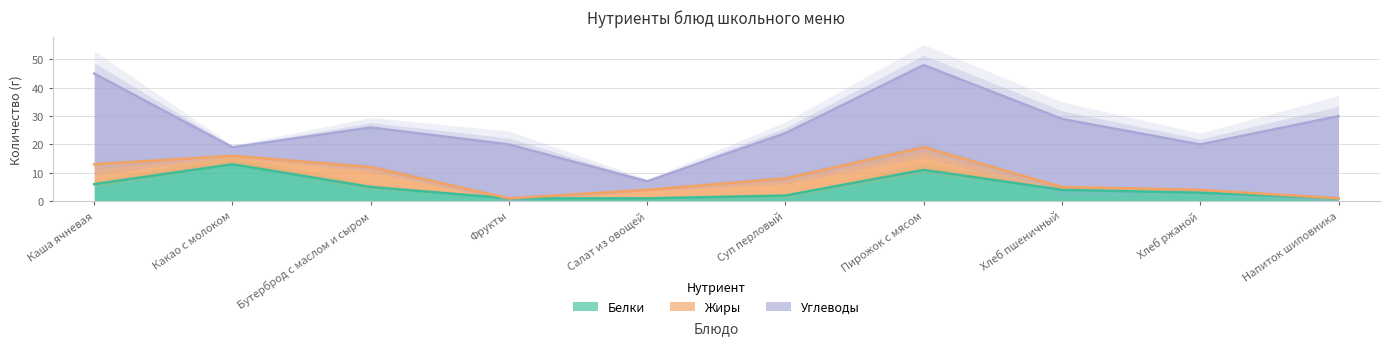

Rank the series at Суп перловый from highest to lowest value.

Углеводы, Жиры, Белки